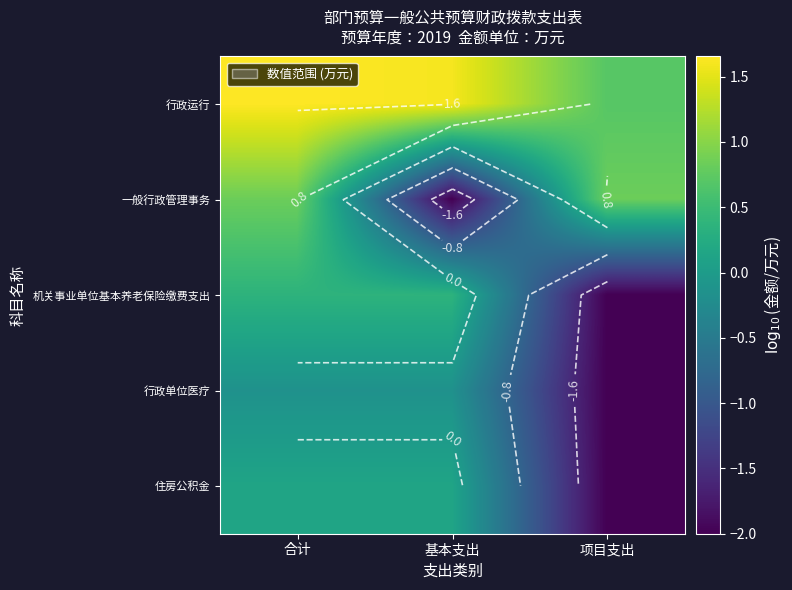

What is the spread (max minus min) of values at 项目支出?

2.8